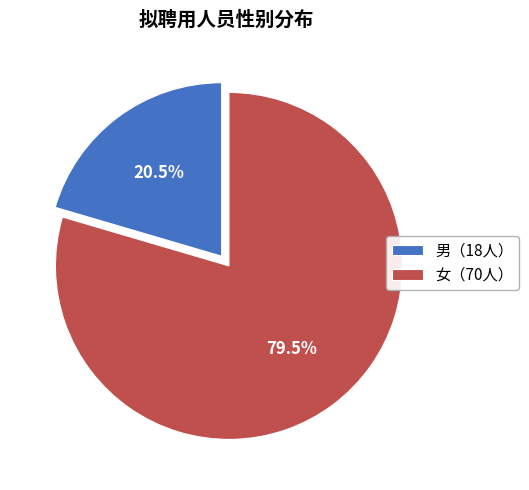

Rank the categories by value from highest to lowest.

女（70人）, 男（18人）